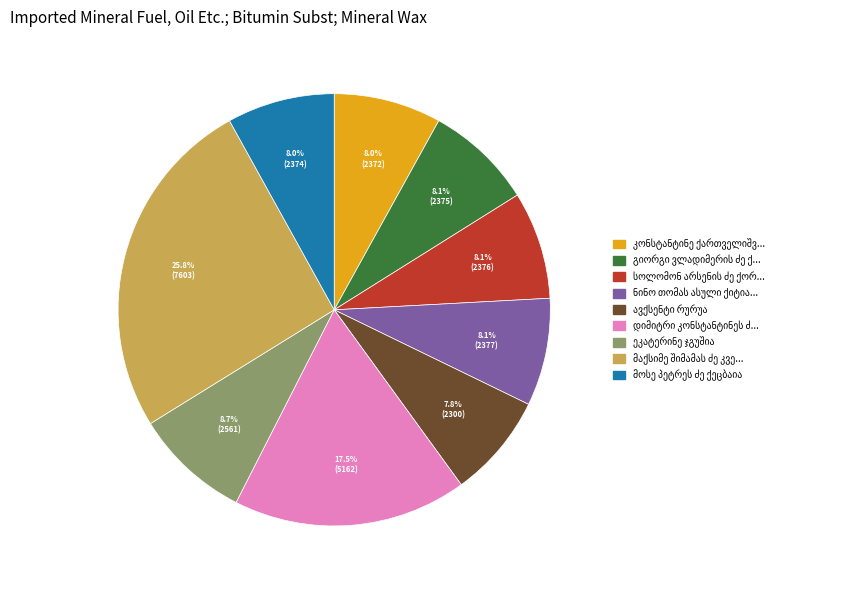

Does any single category account for the majority?

No